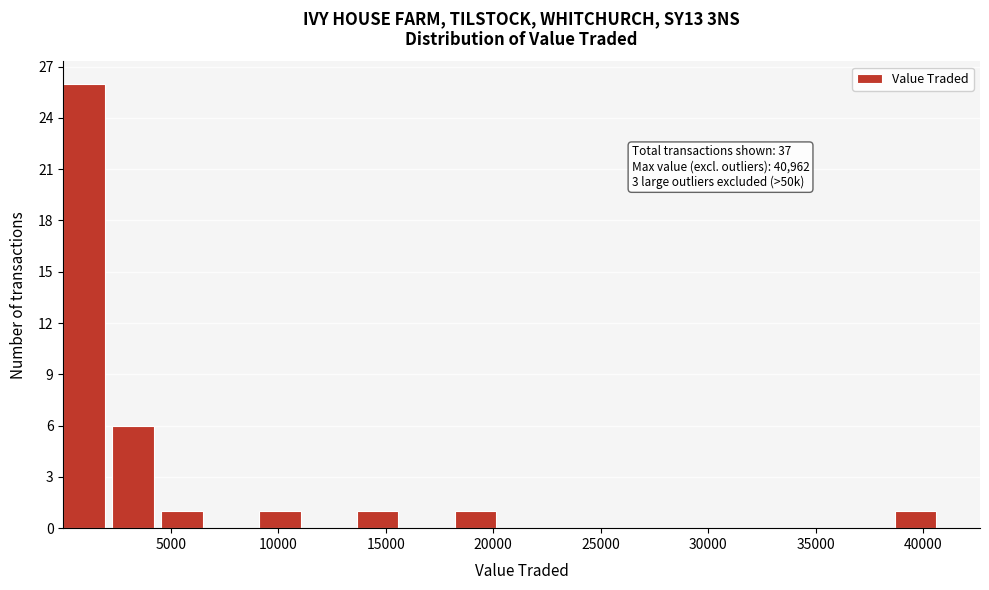

Which range on the x-axis has the tallest bar?

0 to 2500